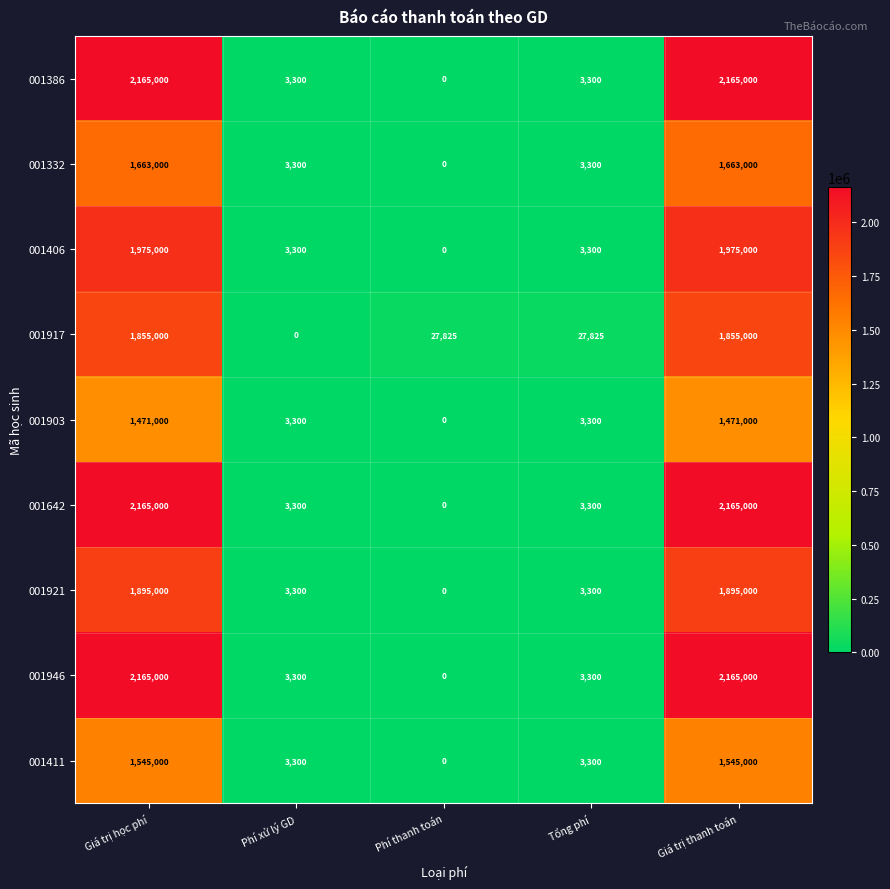

Is the value of 001921 at Giá trị học phí greater than the value of 001406 at Giá trị thanh toán?

No